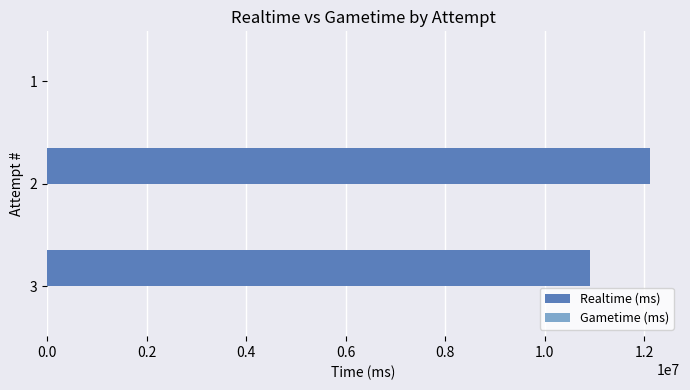

What is the maximum value shown in the chart?

12113753